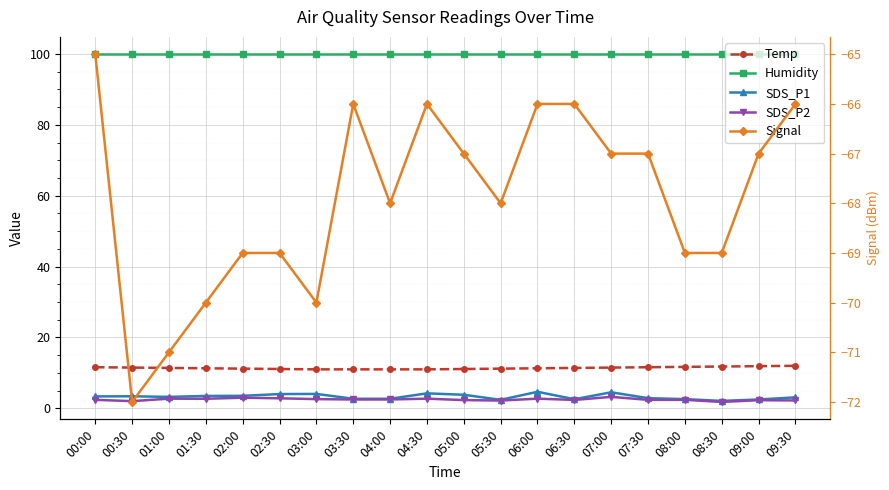

The Temp series shows 11.2 at 05:30. True or false?

True